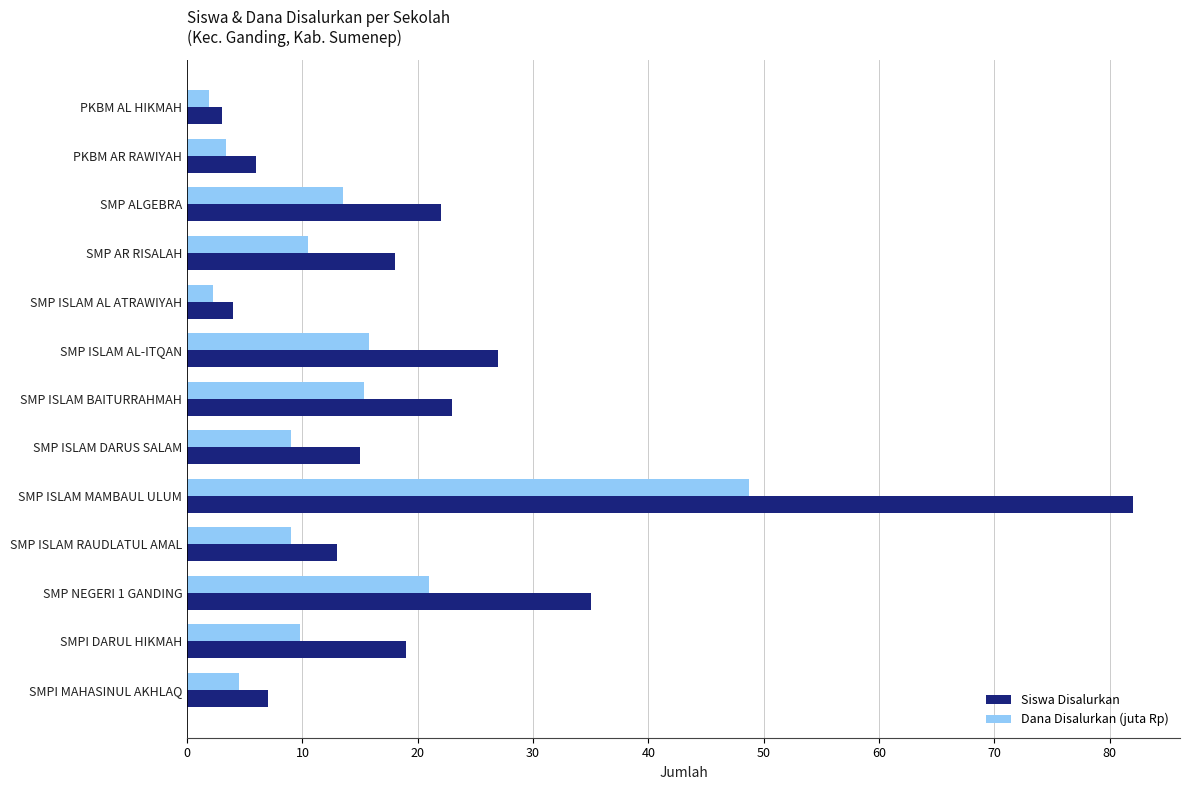

What is the sum of the Siswa Disalurkan values at SMP AR RISALAH and PKBM AL HIKMAH?

21.0